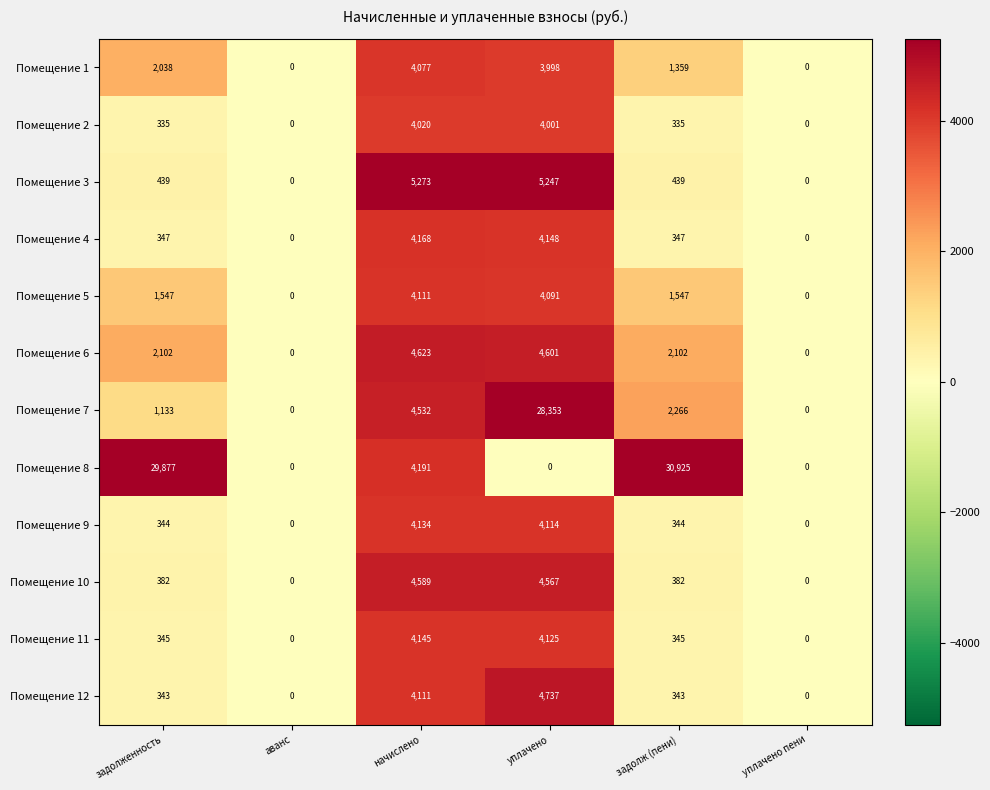

At which category is the sum across all series the highest?

уплачено